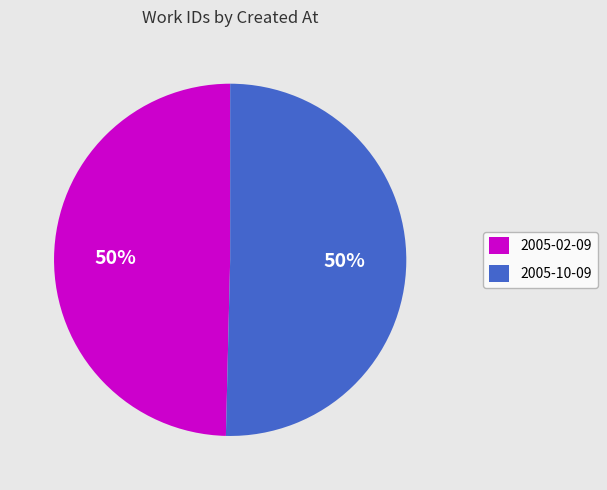

Count the number of slices in the pie.

2